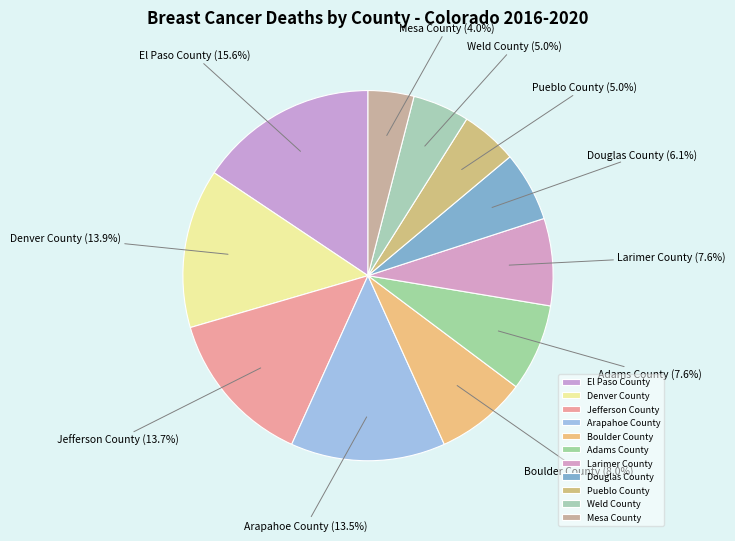

Which slice is the largest?

El Paso County